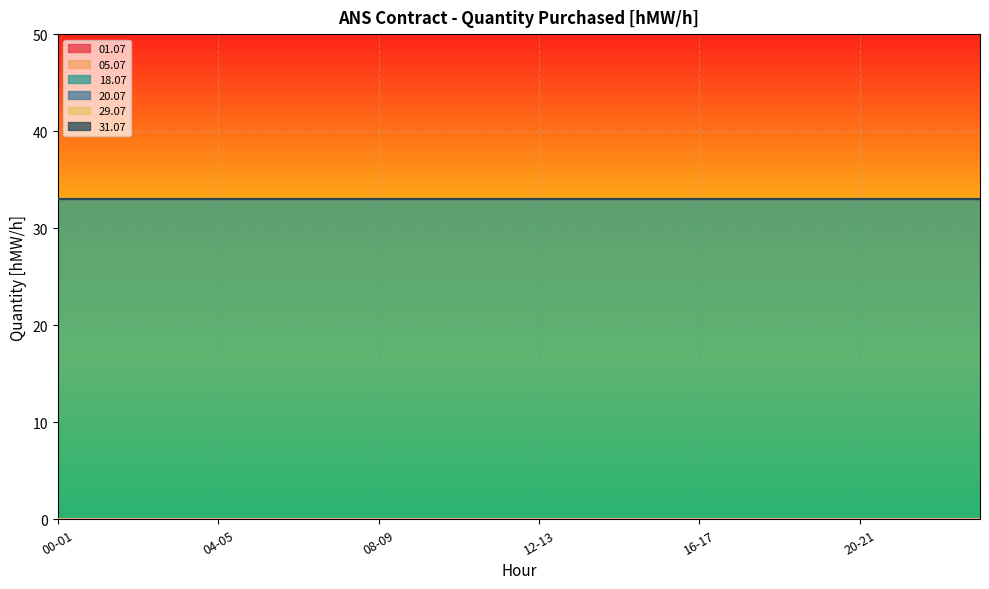

Between 00-01 and 23-24, which is larger?

00-01